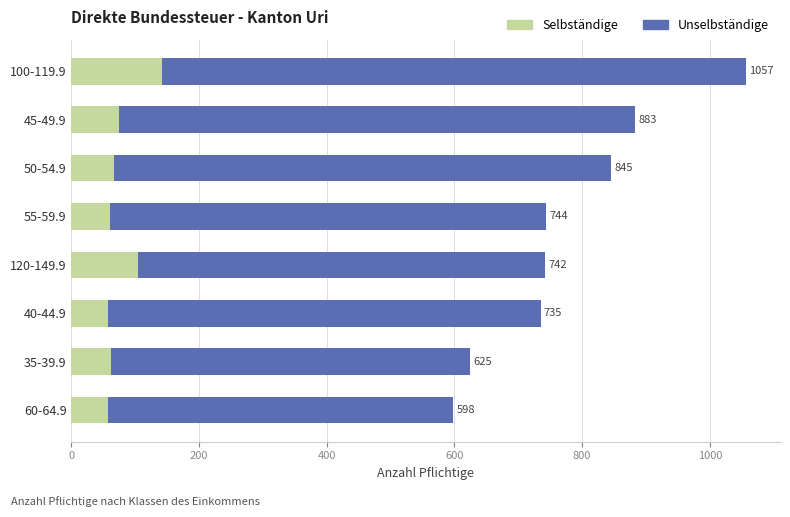

What are all the series names shown in the legend?

Selbständige, Unselbständige